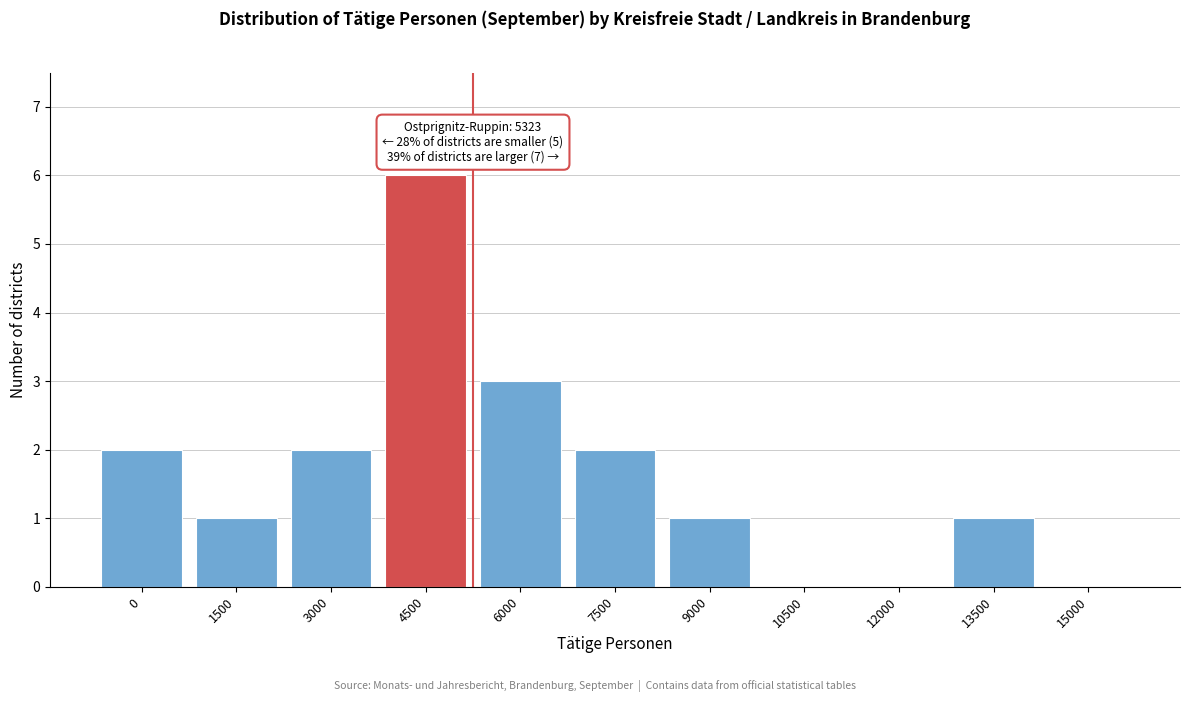

Reading right to left, extract all data points from this chart.

15000=0	13500=1	12000=0	10500=0	9000=1	7500=2	6000=3	4500=6	3000=2	1500=1	0=2